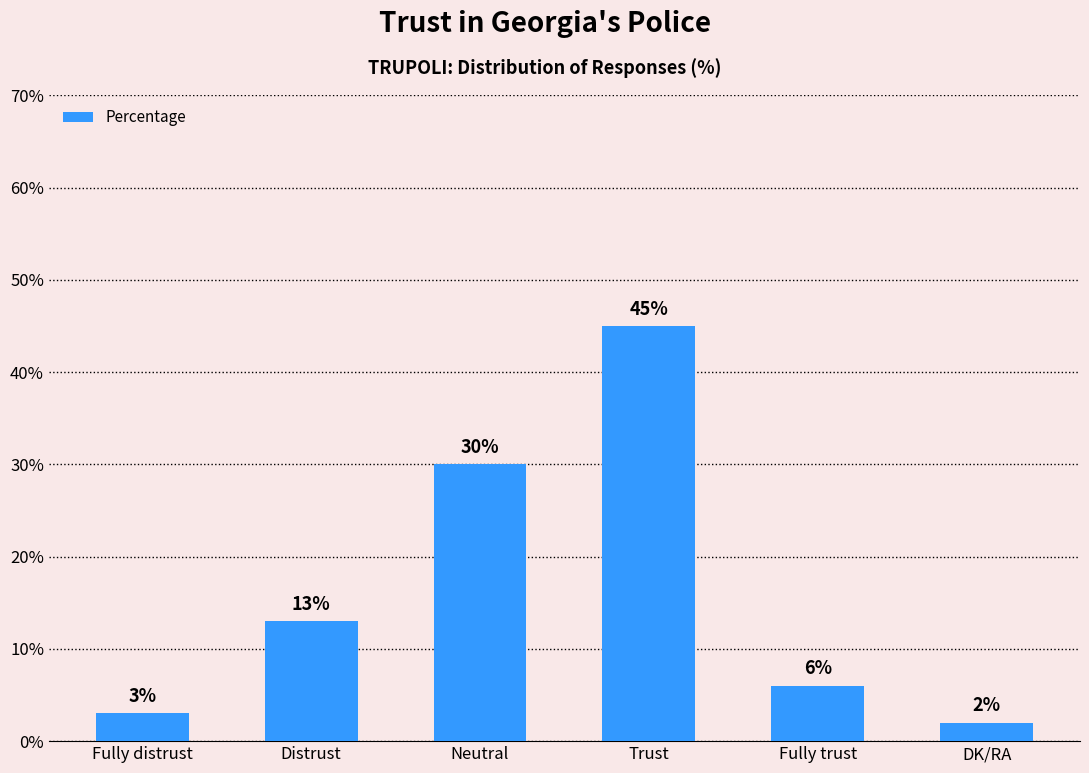

Rank the categories by value from lowest to highest.

DK/RA, Fully distrust, Fully trust, Distrust, Neutral, Trust